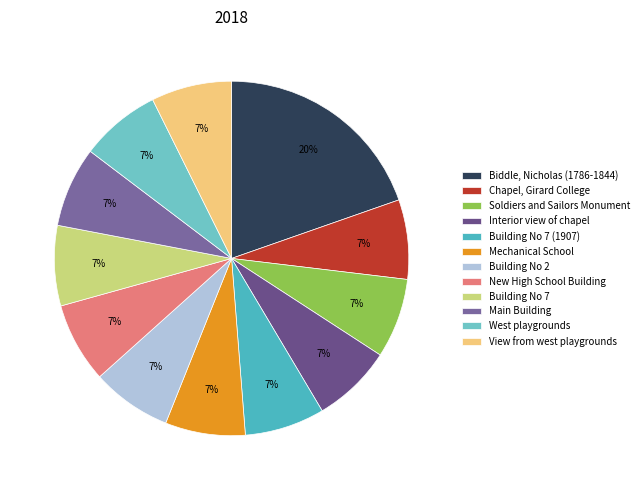

Count the number of slices in the pie.

12